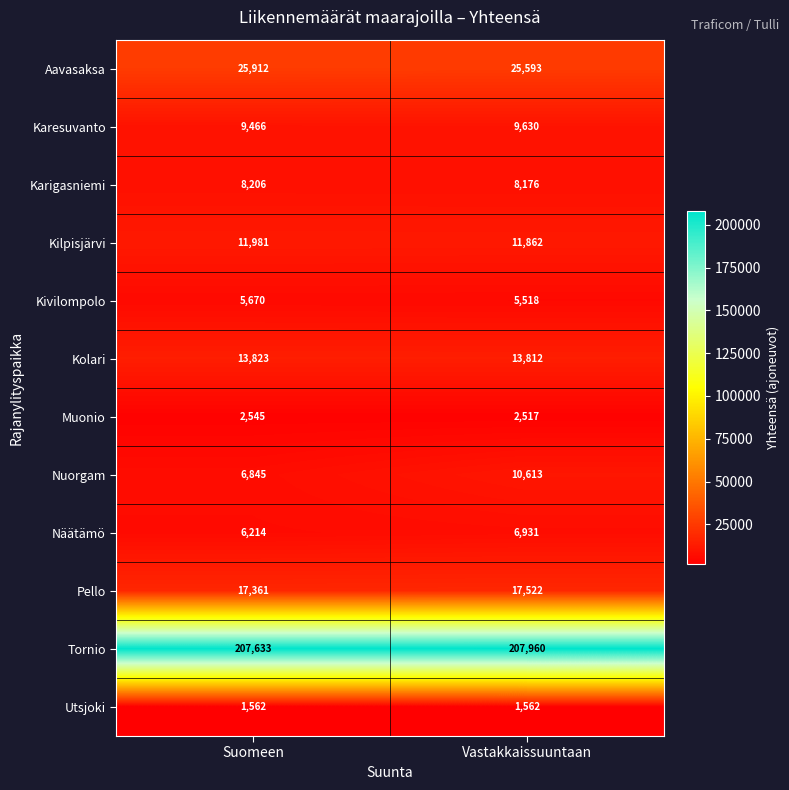

What is the spread (max minus min) of values at Vastakkaissuuntaan?

206398